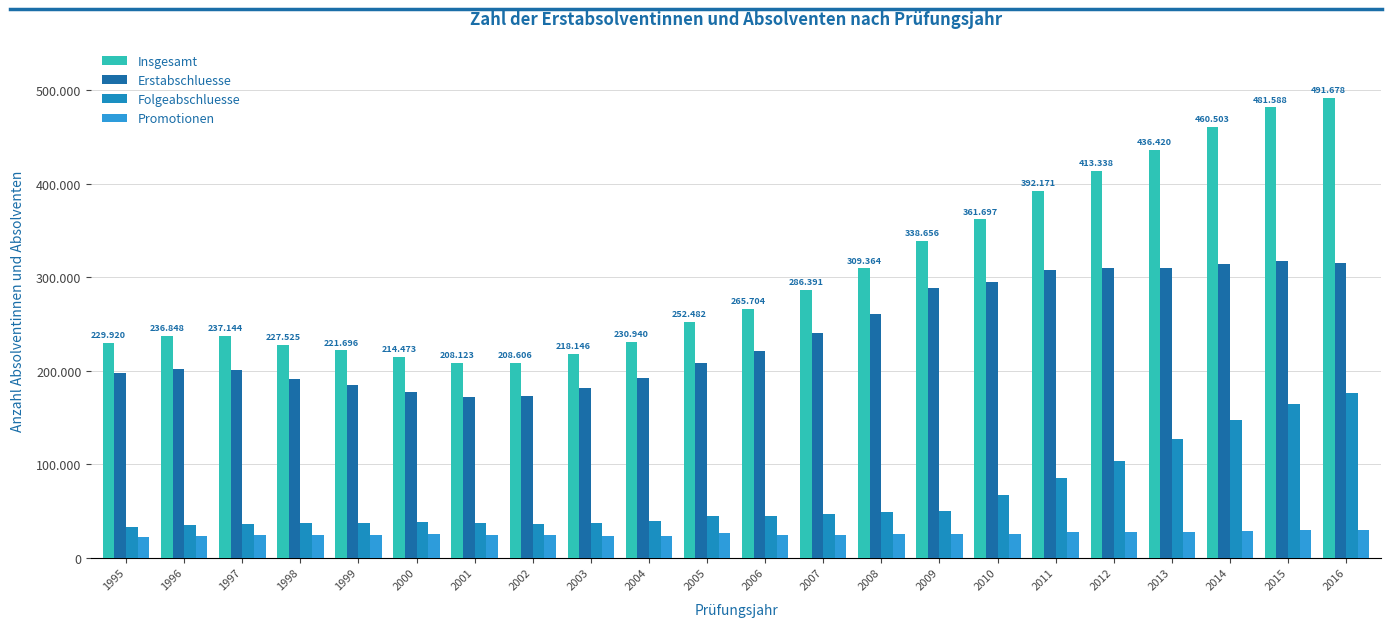

The Erstabschluesse series shows 315168 at 2016. True or false?

True